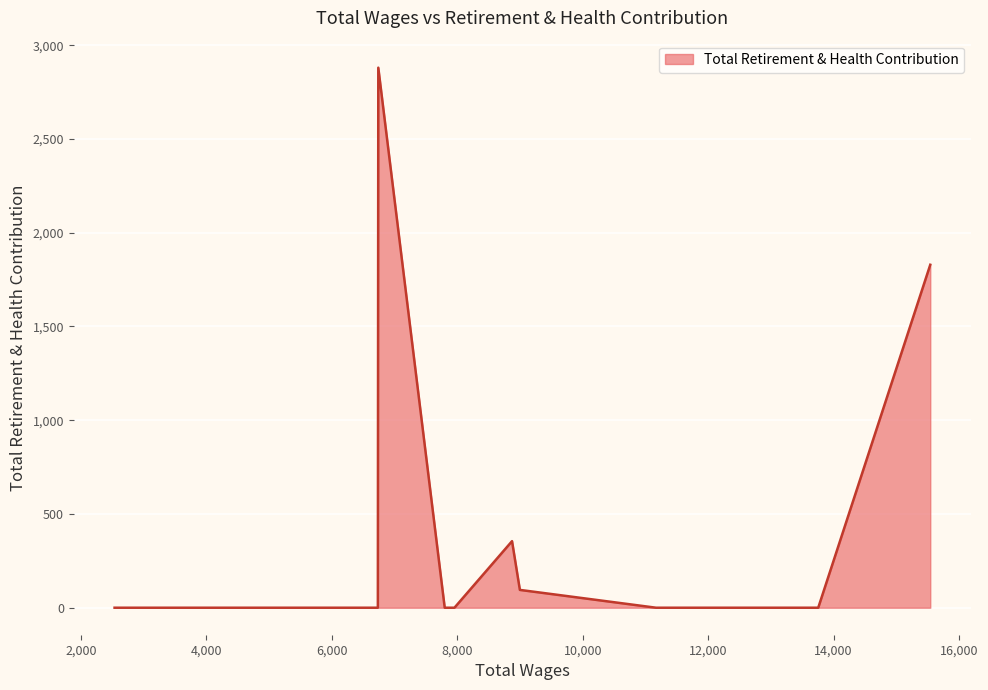

What is the greatest value displayed?

2880